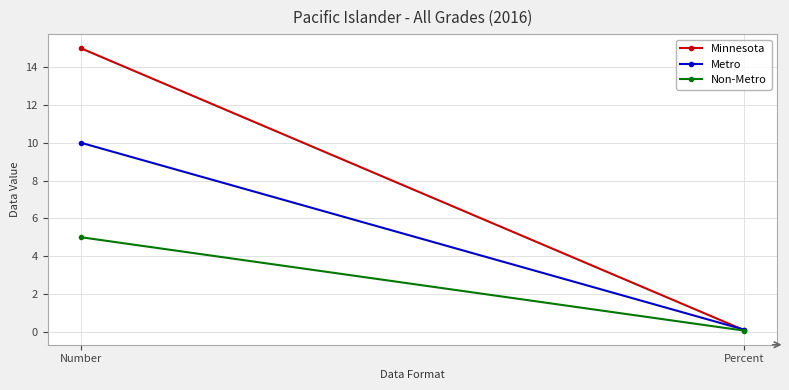

Reading right to left, what are all the values shown in this chart?

Minnesota: Percent=0.1	Number=15.0
Metro: Percent=0.1	Number=10.0
Non-Metro: Percent=0.1	Number=5.0